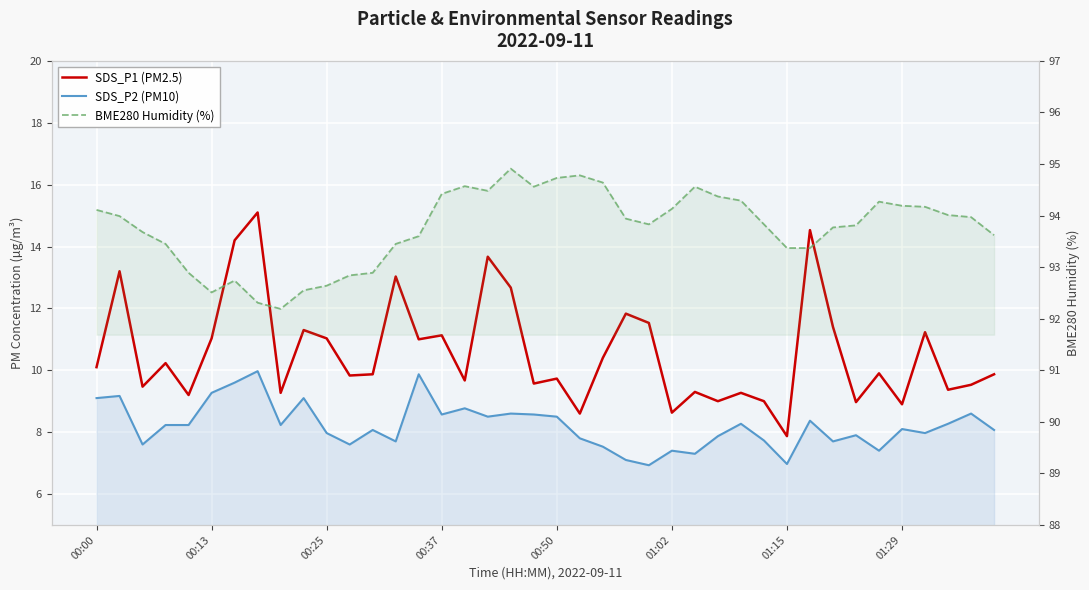

True or false: BME280 Humidity (%) has more than 2 interior local peaks.

True